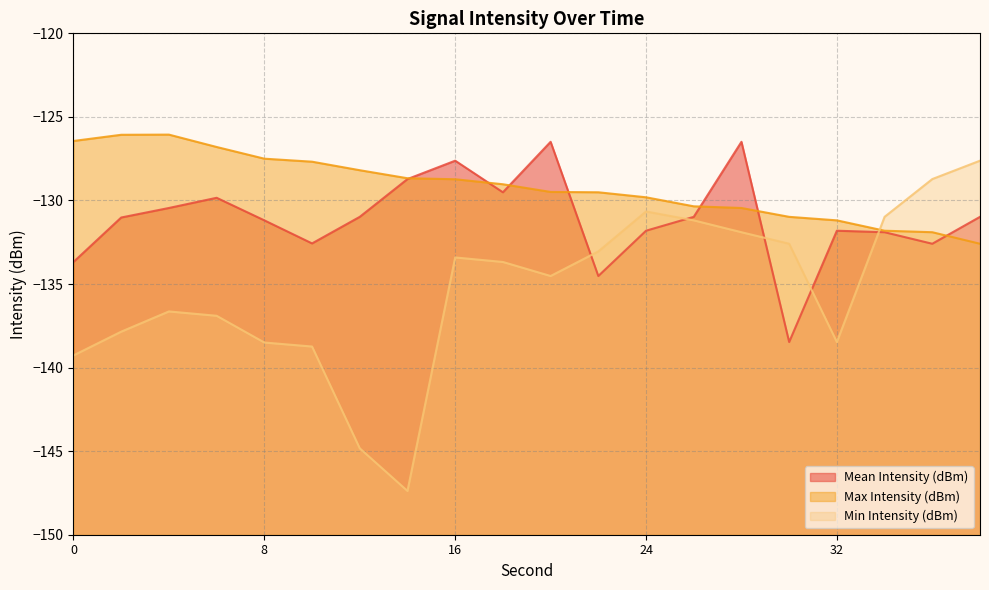

How many values in the Min Intensity (dBm) series are below -133?

13